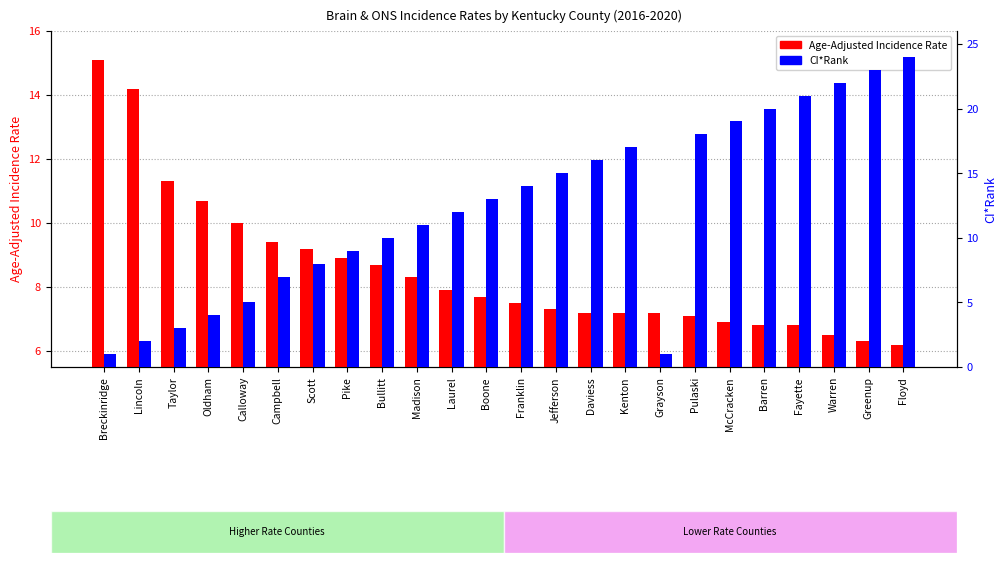

How many bars are there in each group?

2